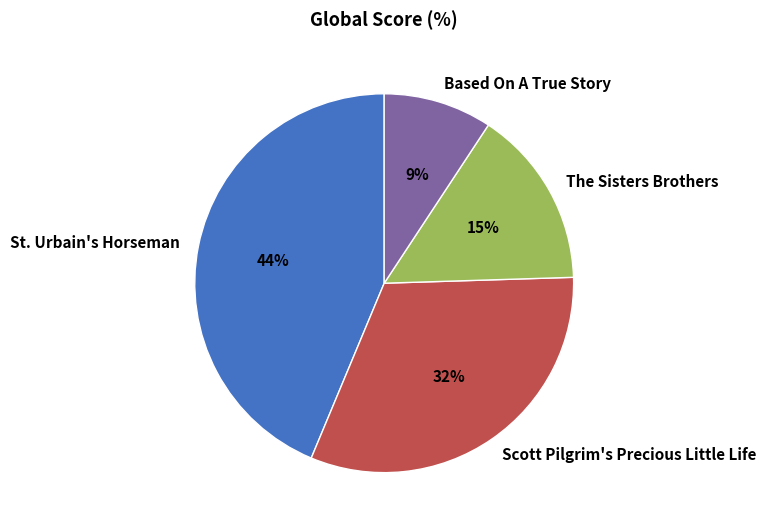

Which slice is the smallest?

Based On A True Story